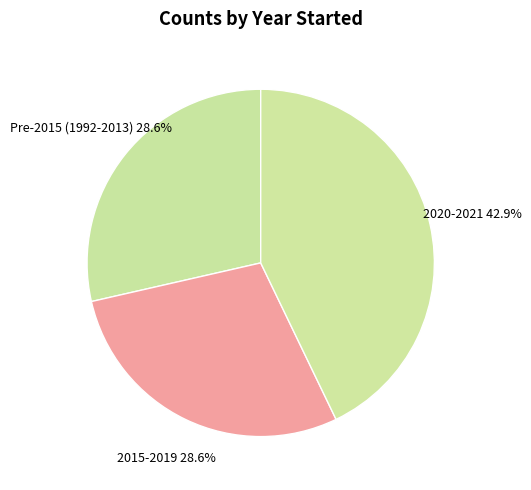

What is the largest slice in the pie chart?

2020-2021